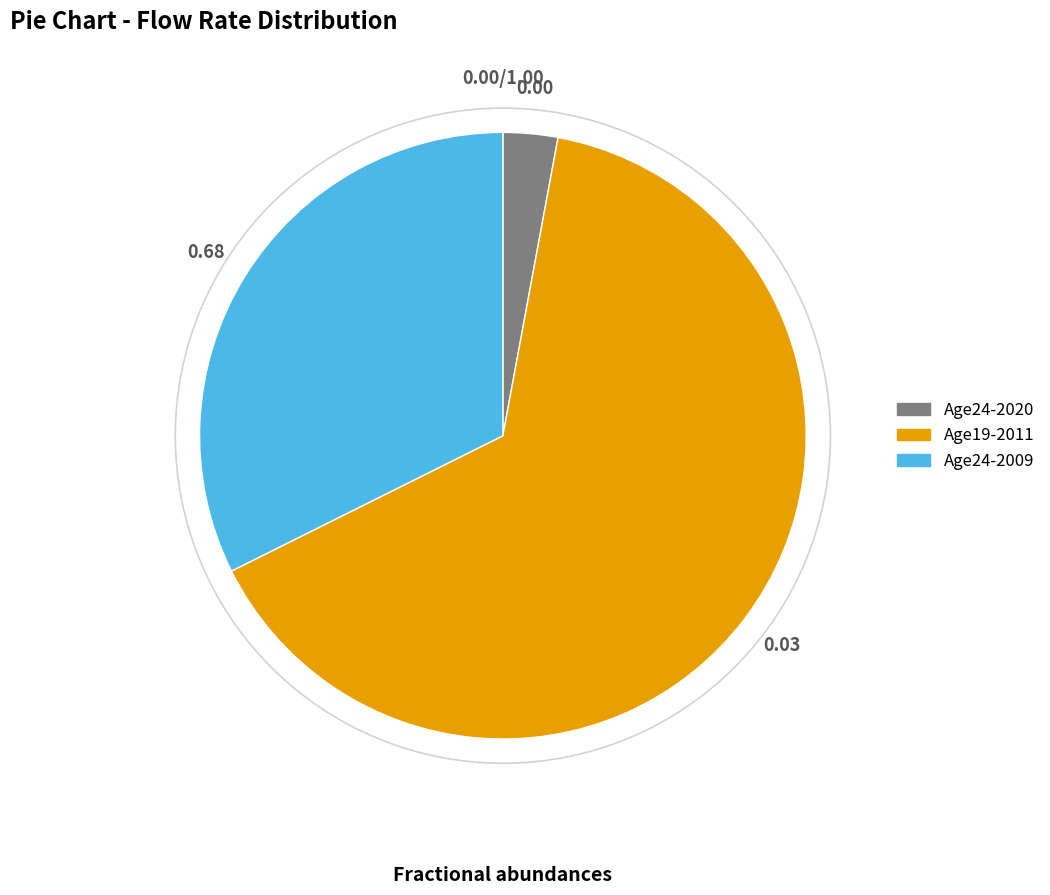

Which category has the biggest portion of the pie?

Age19-2011